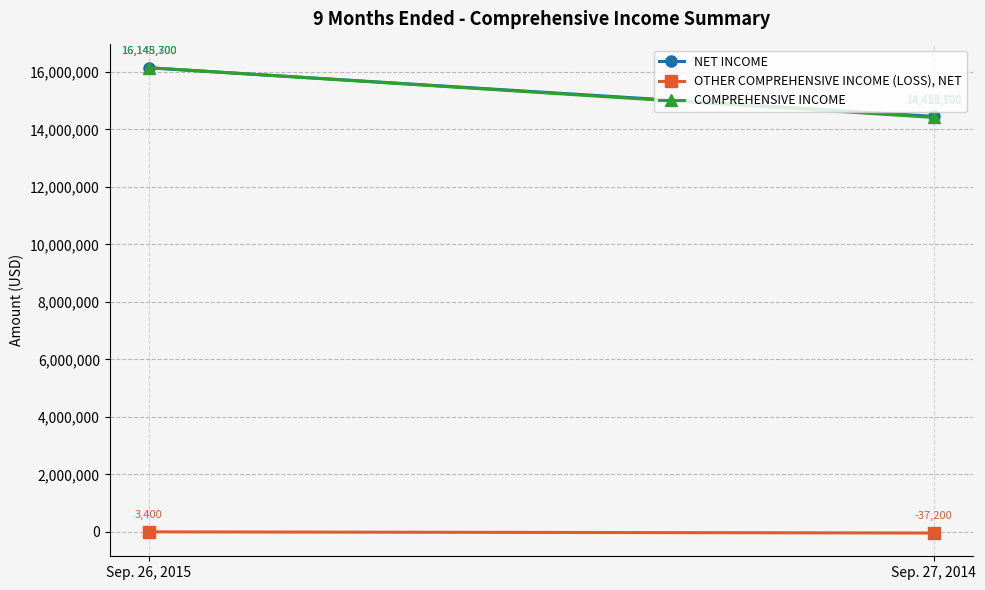

What is the sum of all NET INCOME values?

30601000